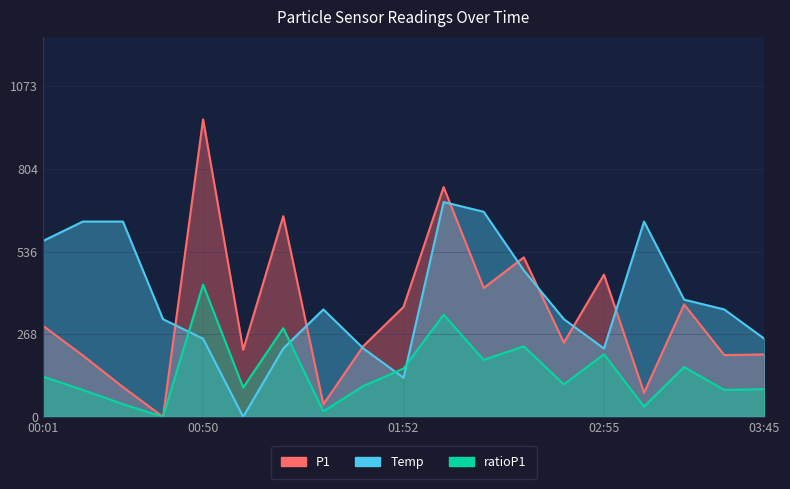

What is the difference between the second highest and second lowest values in the ratioP1 series?

313.6